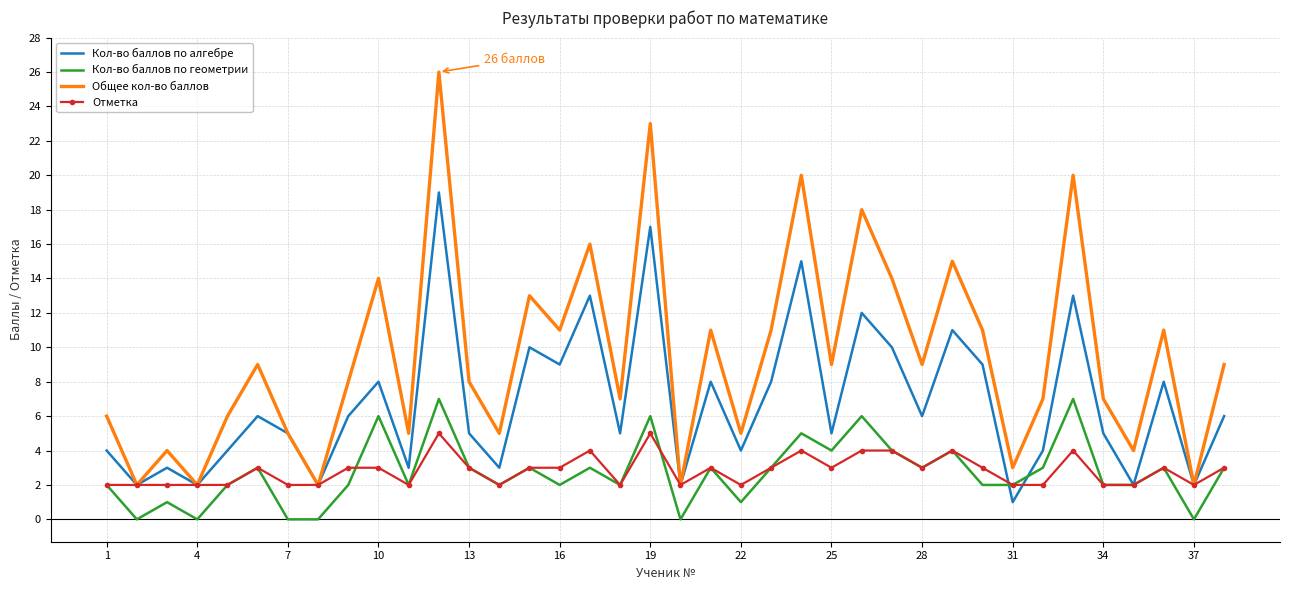

True or false: Общее кол-во баллов and Кол-во баллов по геометрии cross at least once.

False